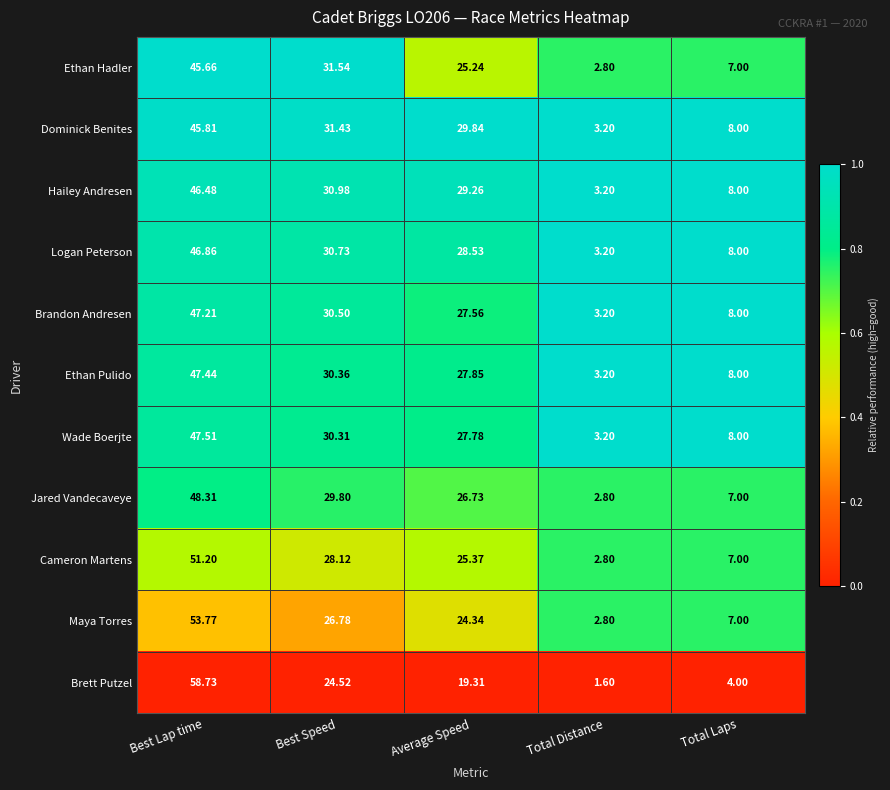

Rank the series at Average Speed from highest to lowest value.

Dominick Benites, Hailey Andresen, Logan Peterson, Ethan Pulido, Wade Boerjte, Brandon Andresen, Jared Vandecaveye, Cameron Martens, Ethan Hadler, Maya Torres, Brett Putzel